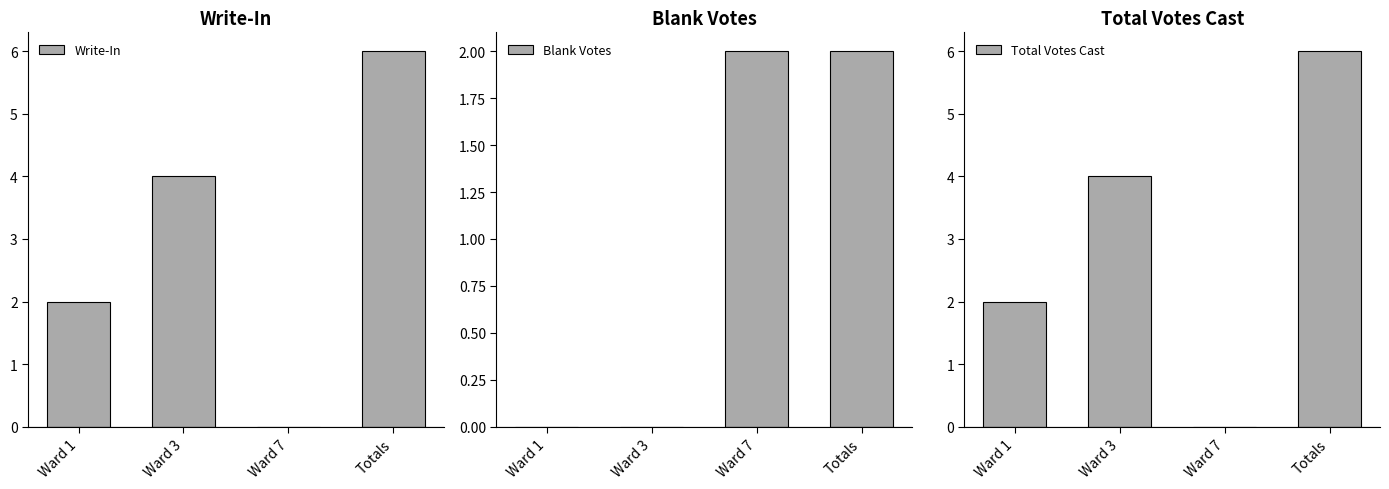

What position from the right is Ward 1?

4